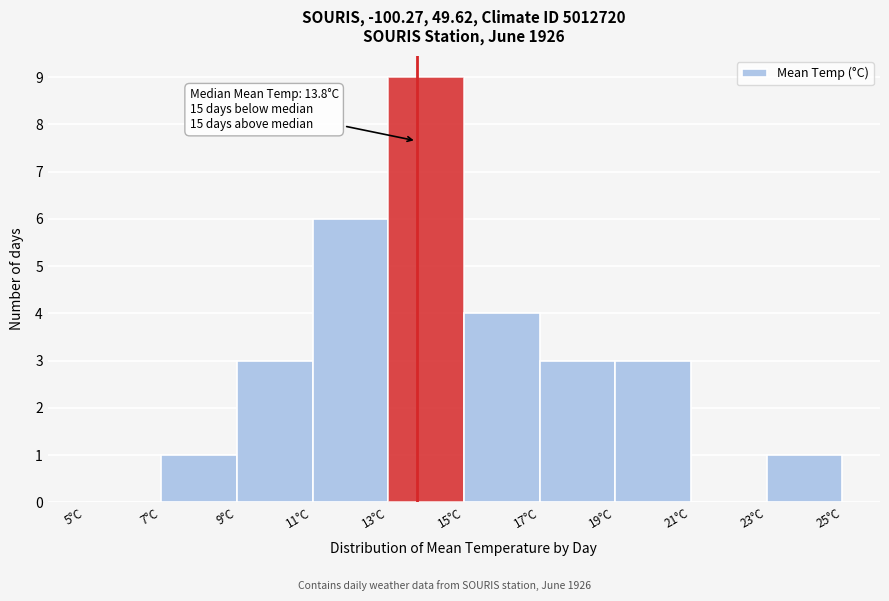

Over which range of the x-axis is the bar tallest?

13 to 15